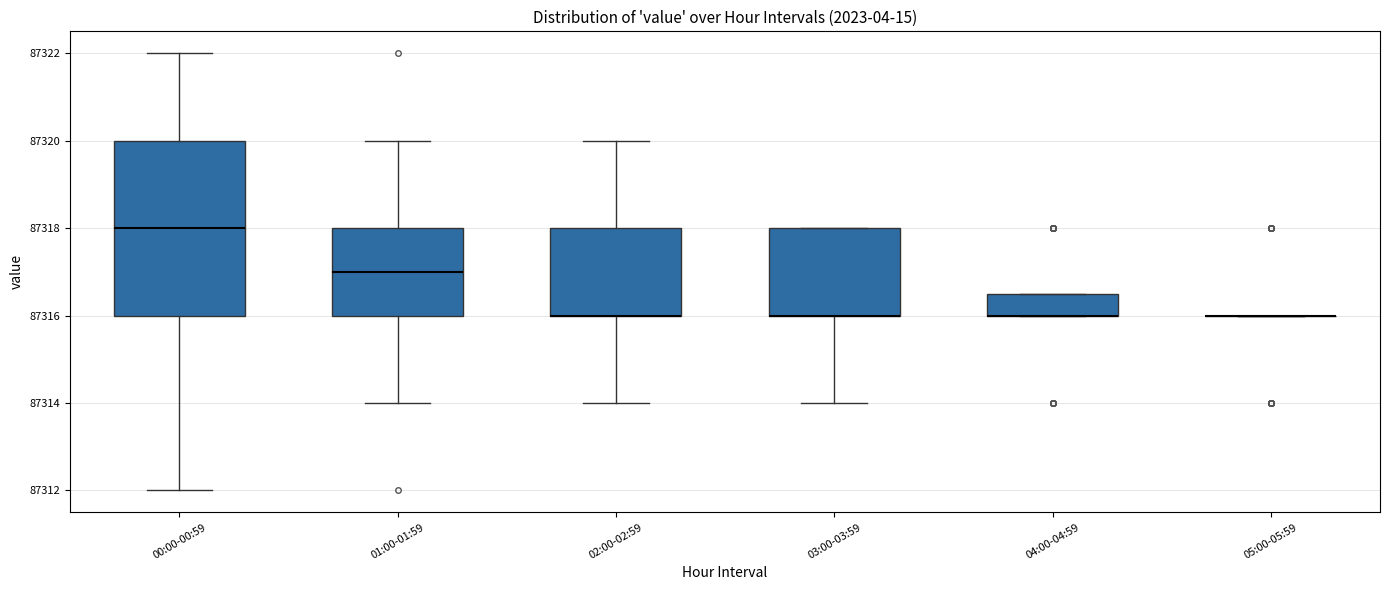

Comparing the boxes themselves (not the whiskers), which one is the tallest?

00:00-00:59